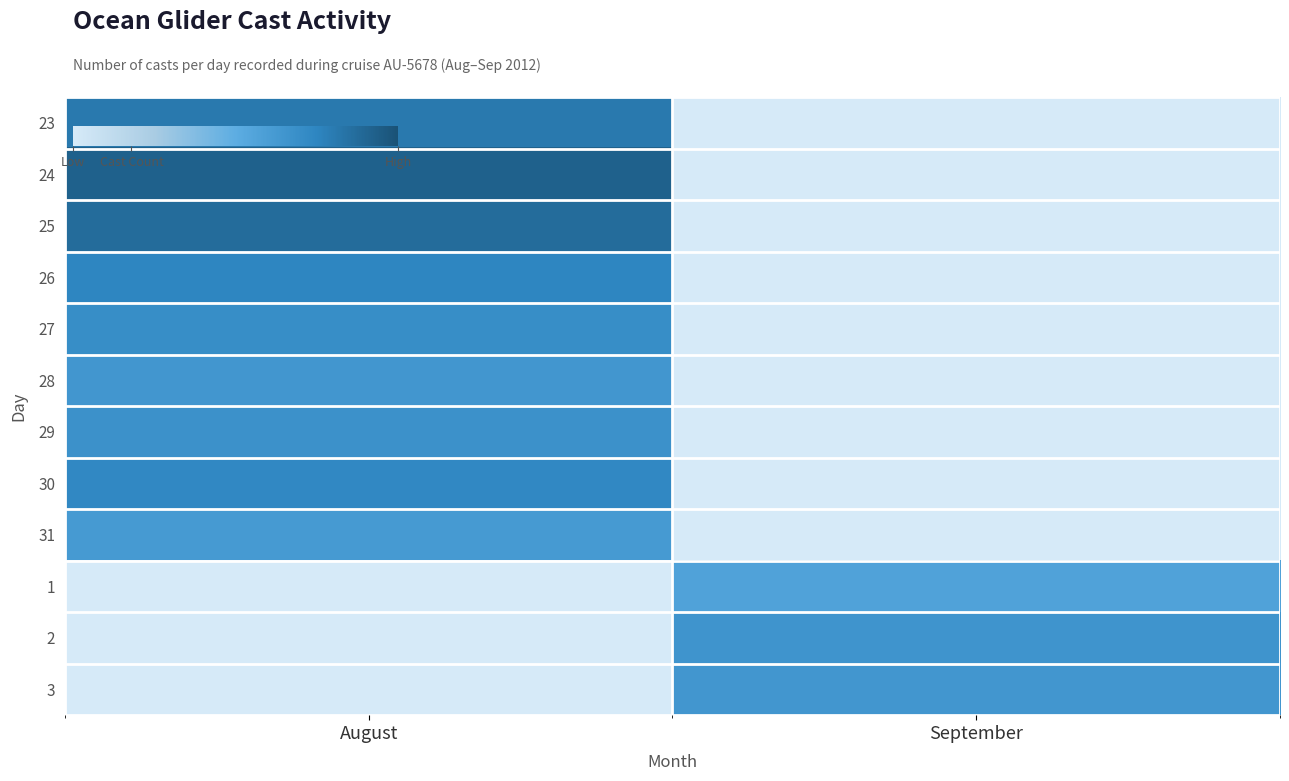

The value of 26 at September is 0. True or false?

True